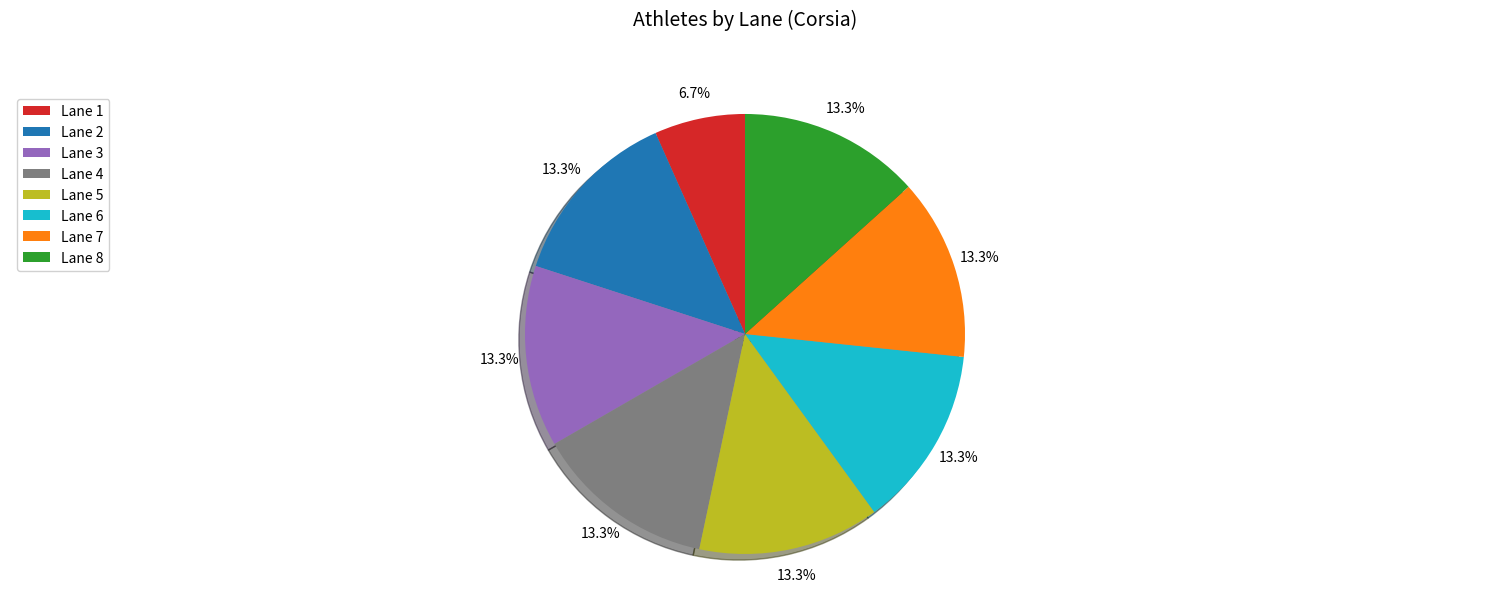

How many segments does this pie chart have?

8